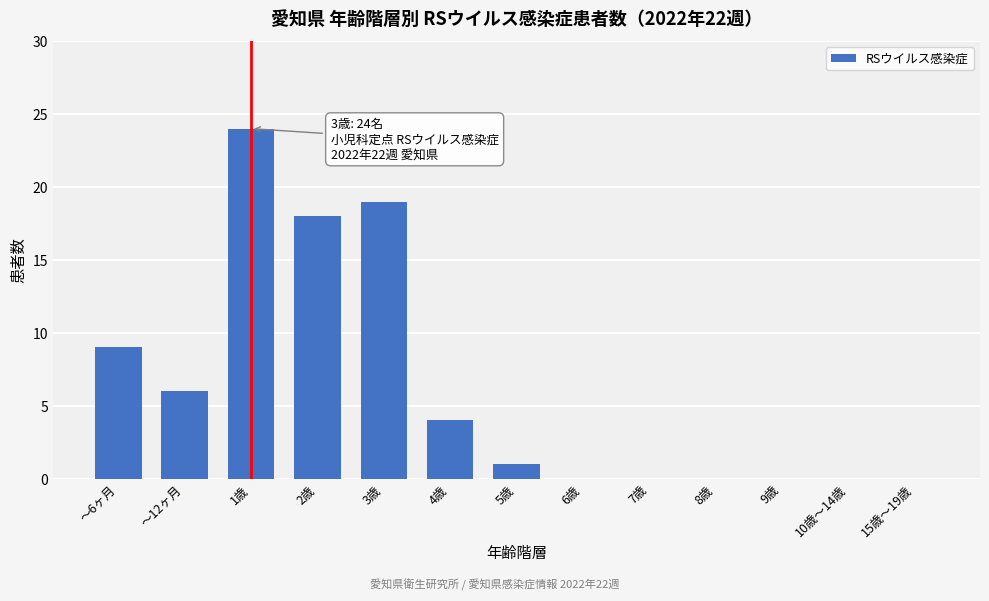

Reading left to right, transcribe all the data shown in this chart.

～6ヶ月=9	～12ヶ月=6	1歳=24	2歳=18	3歳=19	4歳=4	5歳=1	6歳=0	7歳=0	8歳=0	9歳=0	10歳～14歳=0	15歳～19歳=0